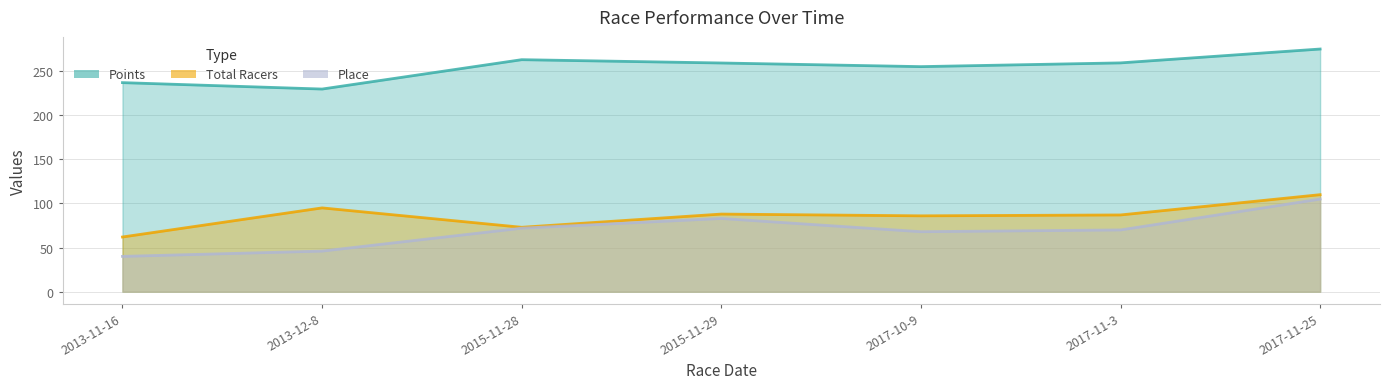

What is the average value of the Points series?

254.2